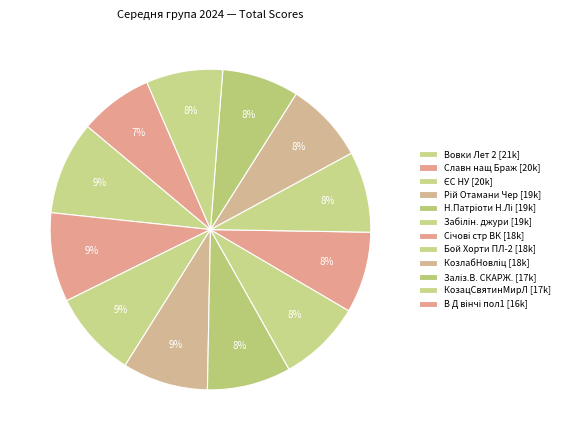

How many segments does this pie chart have?

12